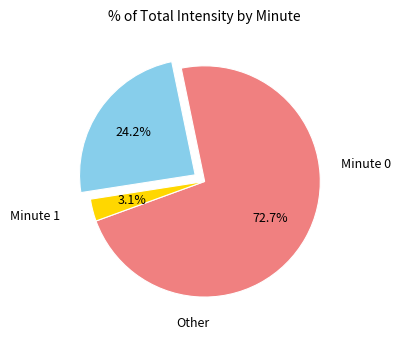

Is there any slice that represents more than half of the pie?

Yes